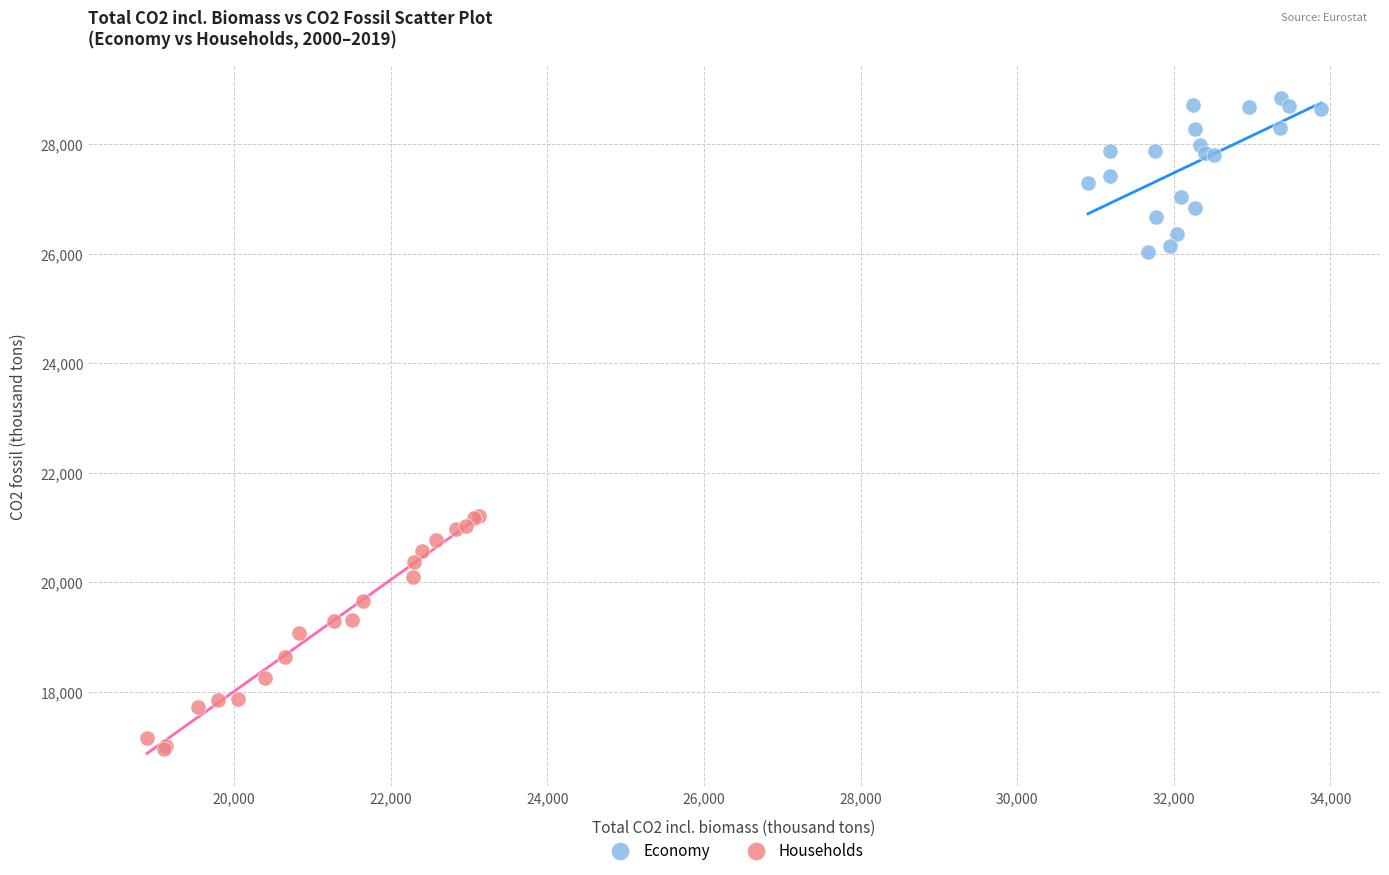

Which series has the largest Y range (max minus min)?

Households